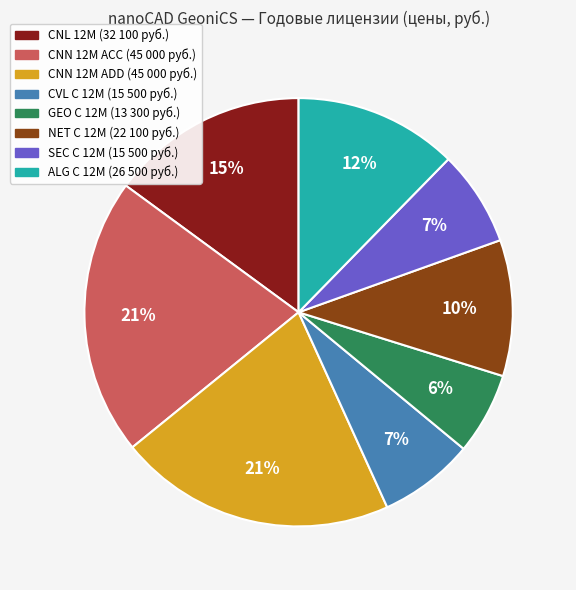

Is there a majority slice in this chart?

No